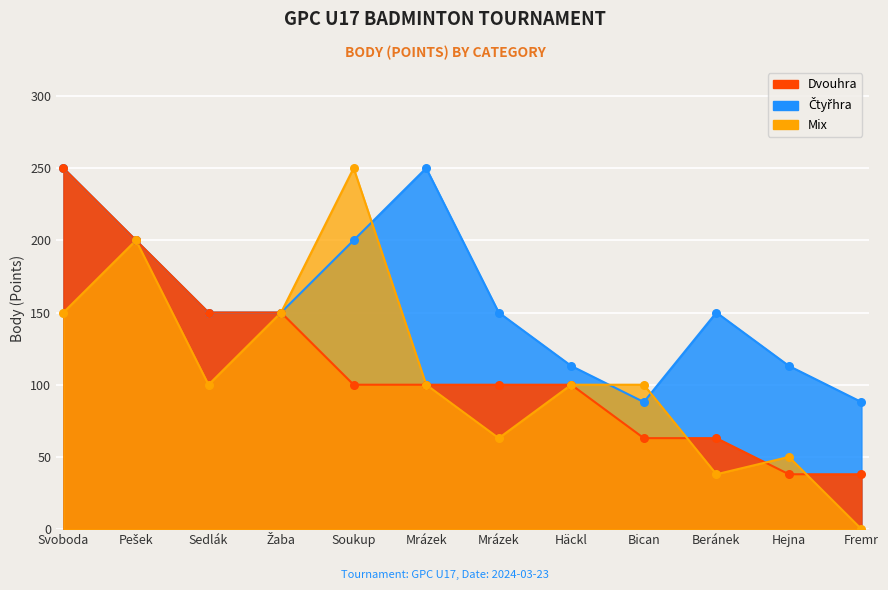

What are all the series names shown in the legend?

Dvouhra, Čtyřhra, Mix